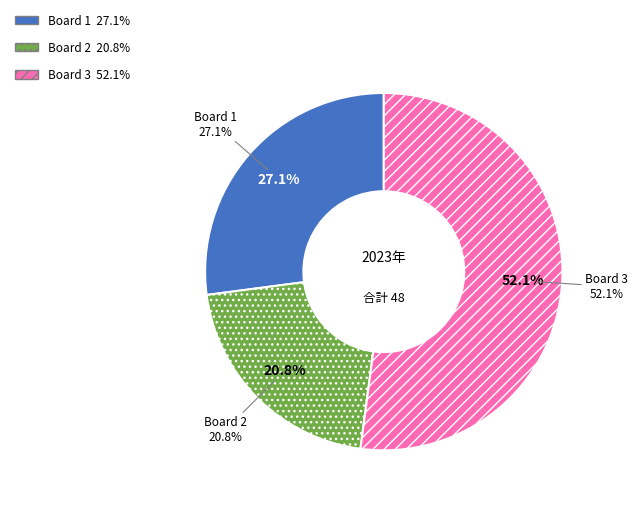

To the nearest percent, what portion does Board 2 represent?

21%